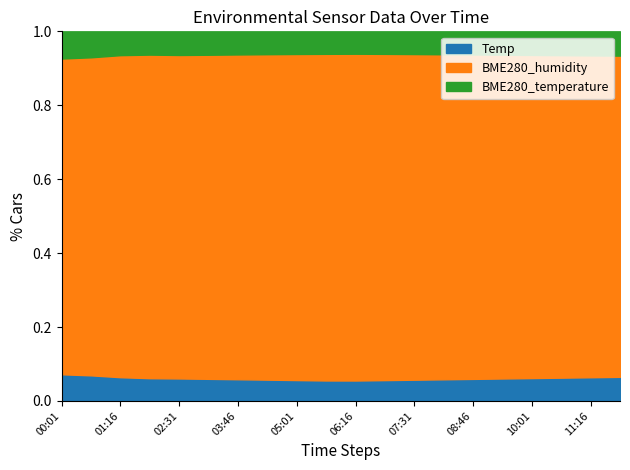

What are all the series names shown in the legend?

Temp, BME280_humidity, BME280_temperature